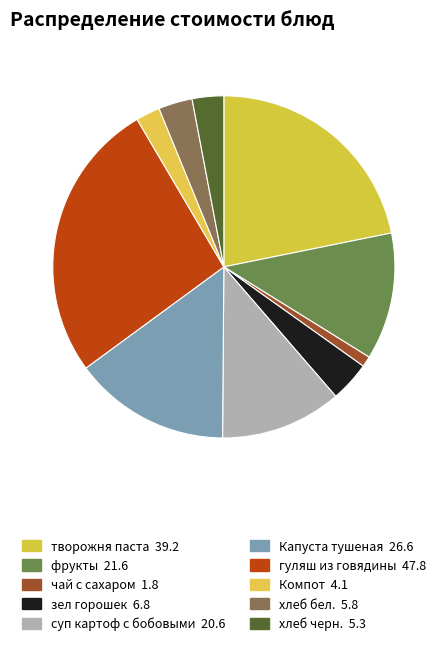

Is the sum of Компот and чай с сахаром greater than half?

No